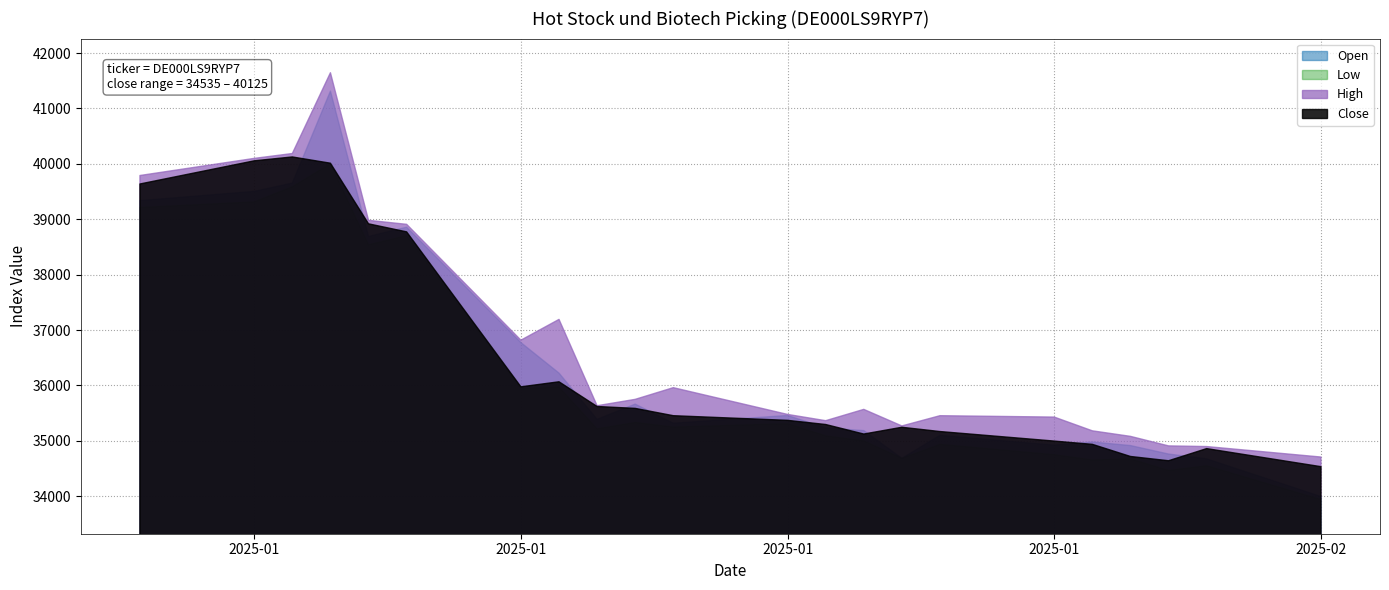

What is the total value across all series at 14.01.2025?

145456